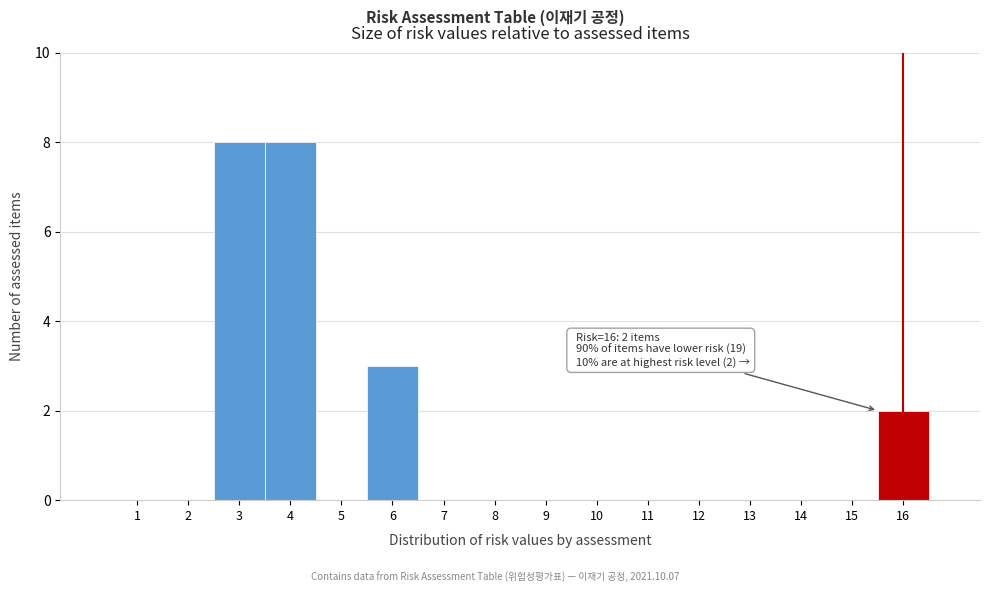

Reading left to right, transcribe all the data shown in this chart.

1=0	2=0	3=8	4=8	5=0	6=3	7=0	8=0	9=0	10=0	11=0	12=0	13=0	14=0	15=0	16=2